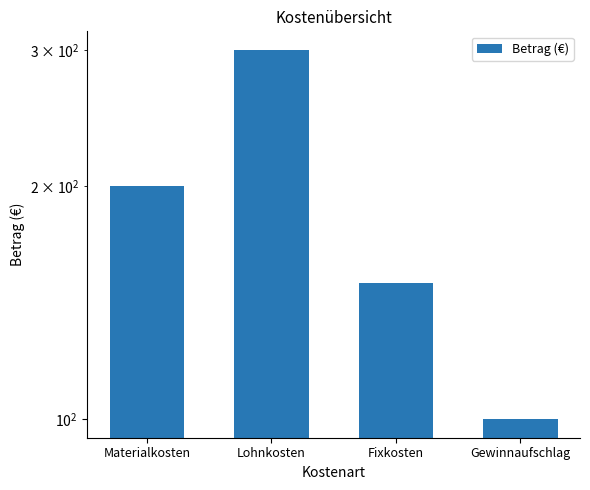

What is the minimum value shown in the chart?

100